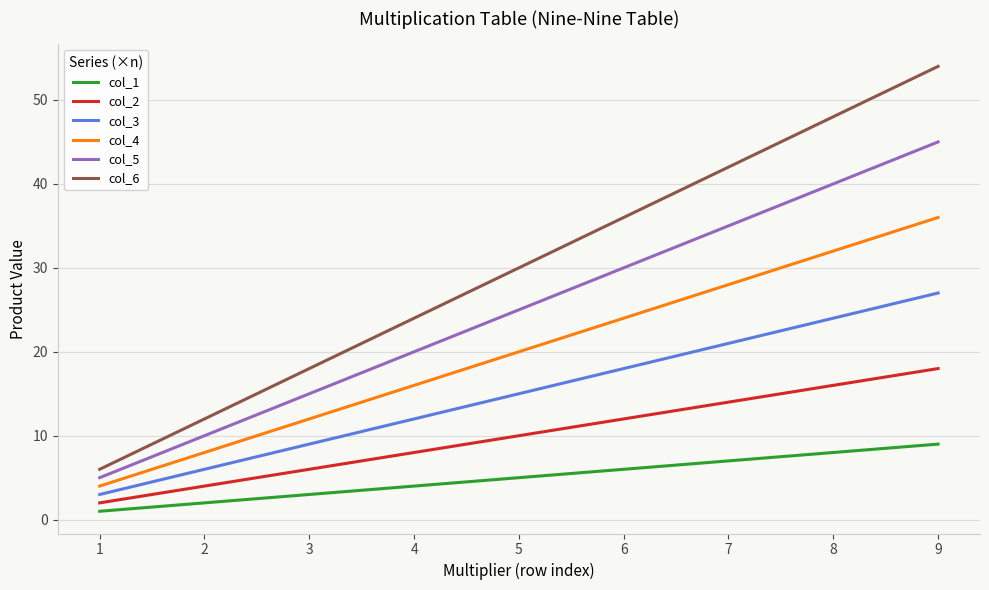

Which label corresponds to the largest value in the chart?

9